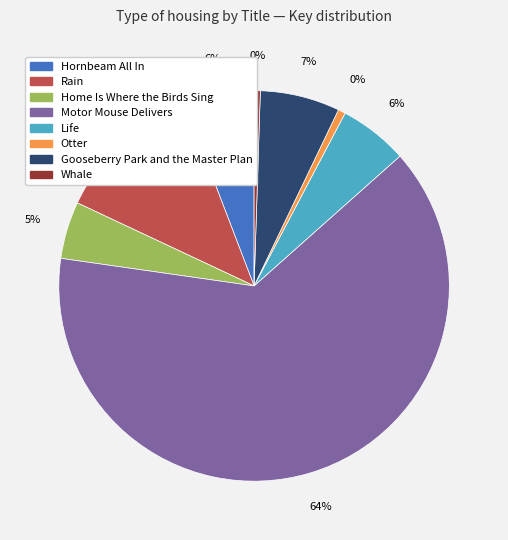

Which slice is the largest?

Motor Mouse Delivers